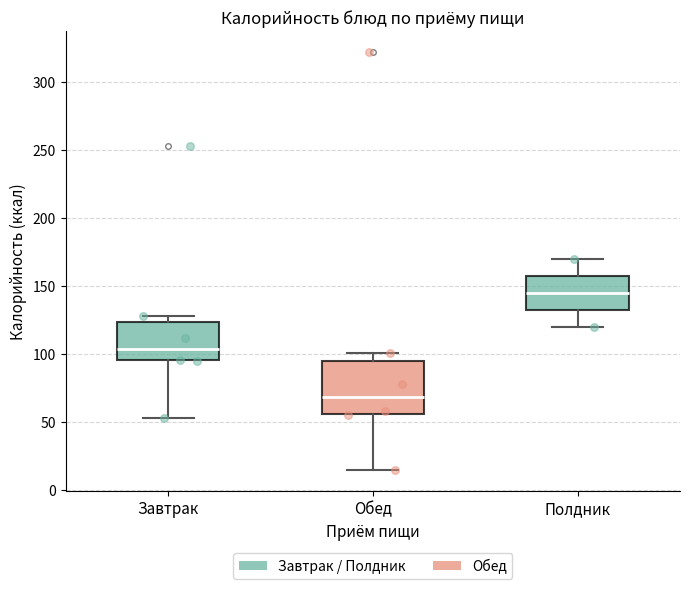

Reading left to right, transcribe this box plot: for each box, give where its median line is, the range the box spans, and where its two whiskers end, as read against the y-axis. The values are not printed on the chart, so give them approximately, as read against the axis.

Завтрак: median 105, box 95 to 125, whiskers 55 to 130
Обед: median 70, box 55 to 95, whiskers 15 to 100
Полдник: median 145, box 135 to 160, whiskers 120 to 170